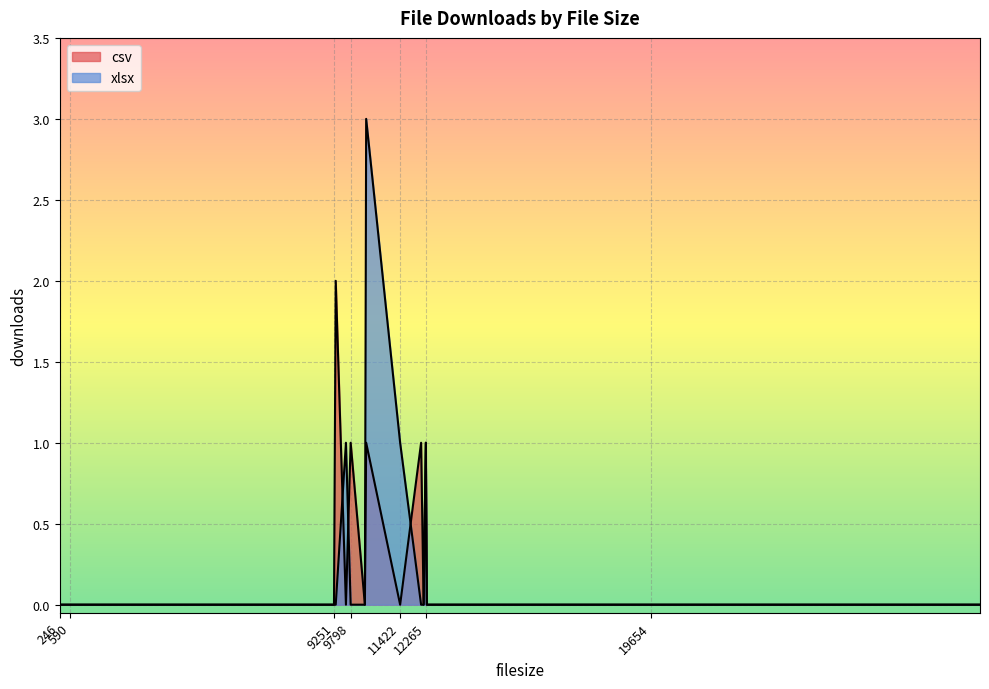

Where do csv and xlsx first cross each other?

9308 and 9643